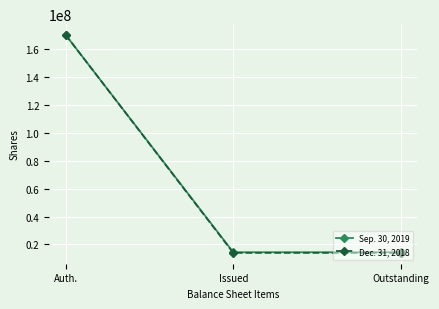

How many distinct data groups are displayed?

2